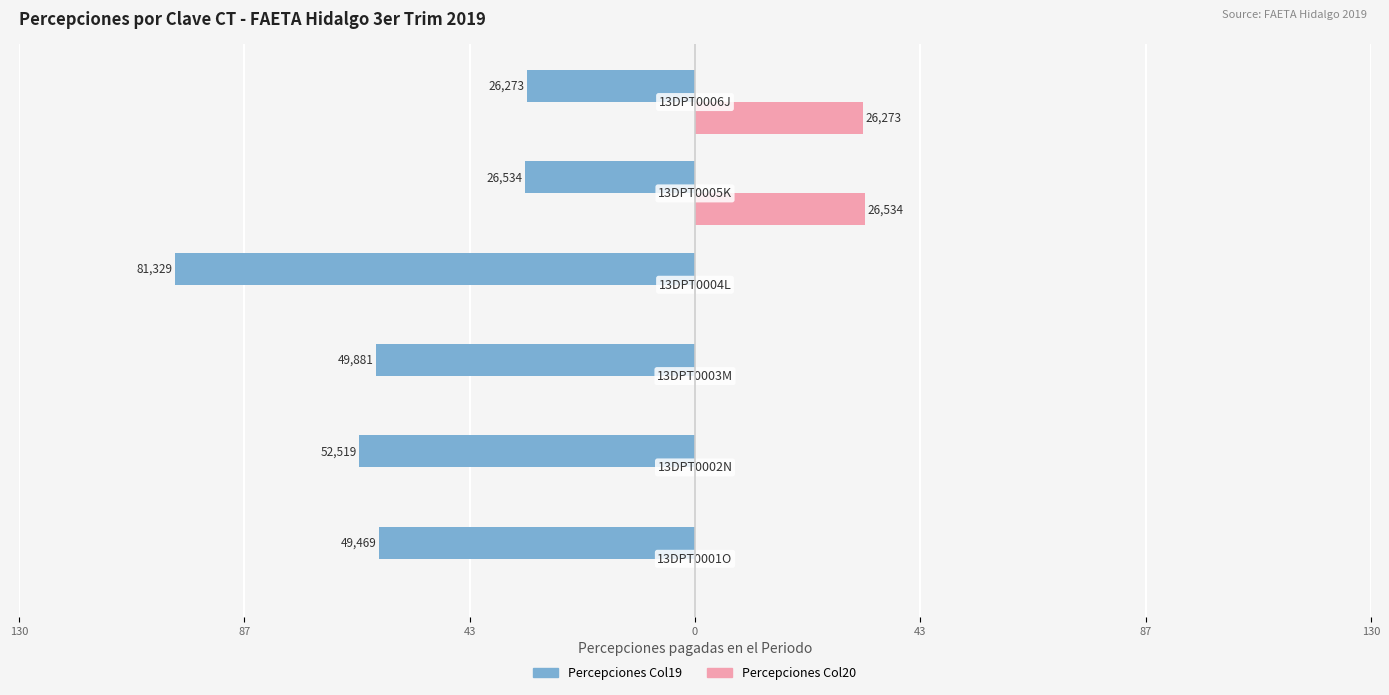

What are all the series names shown in the legend?

Percepciones Col19, Percepciones Col20